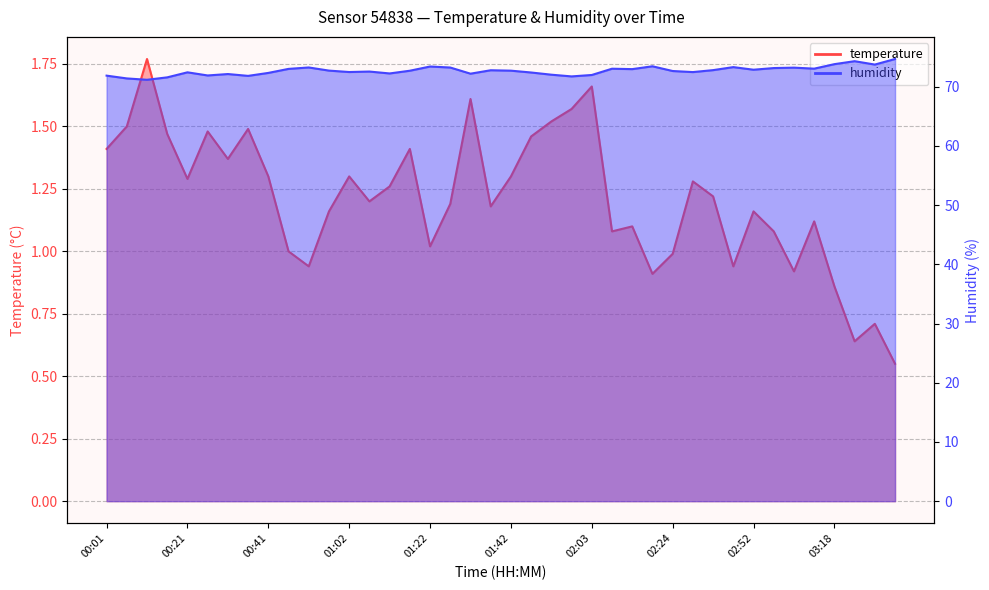

Where is humidity nearest to the value 72?

02:03